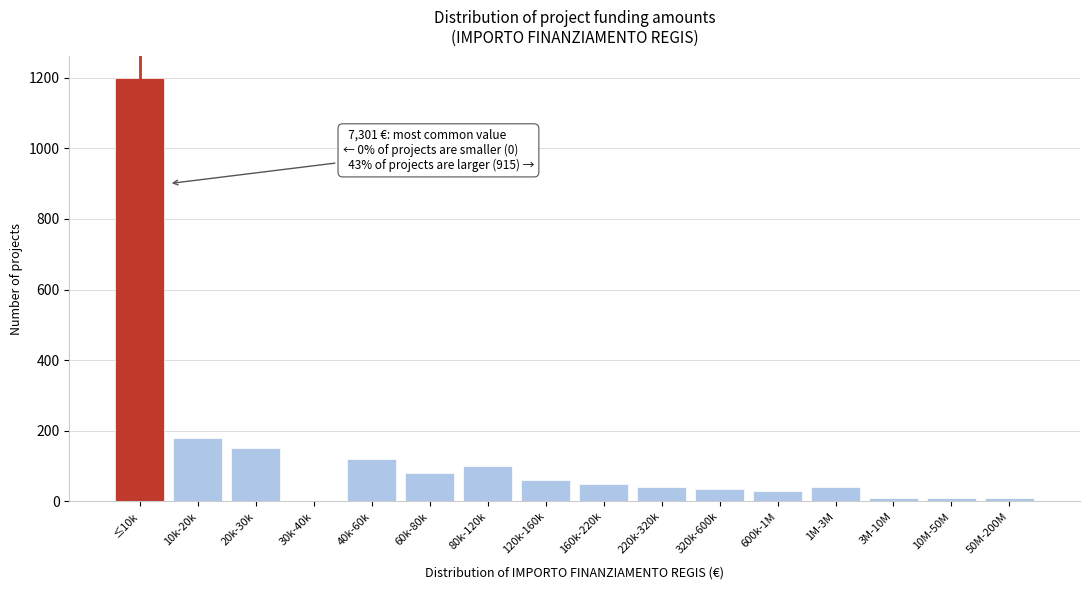

The chart shows a value of 10 at 50M-200M. True or false?

True